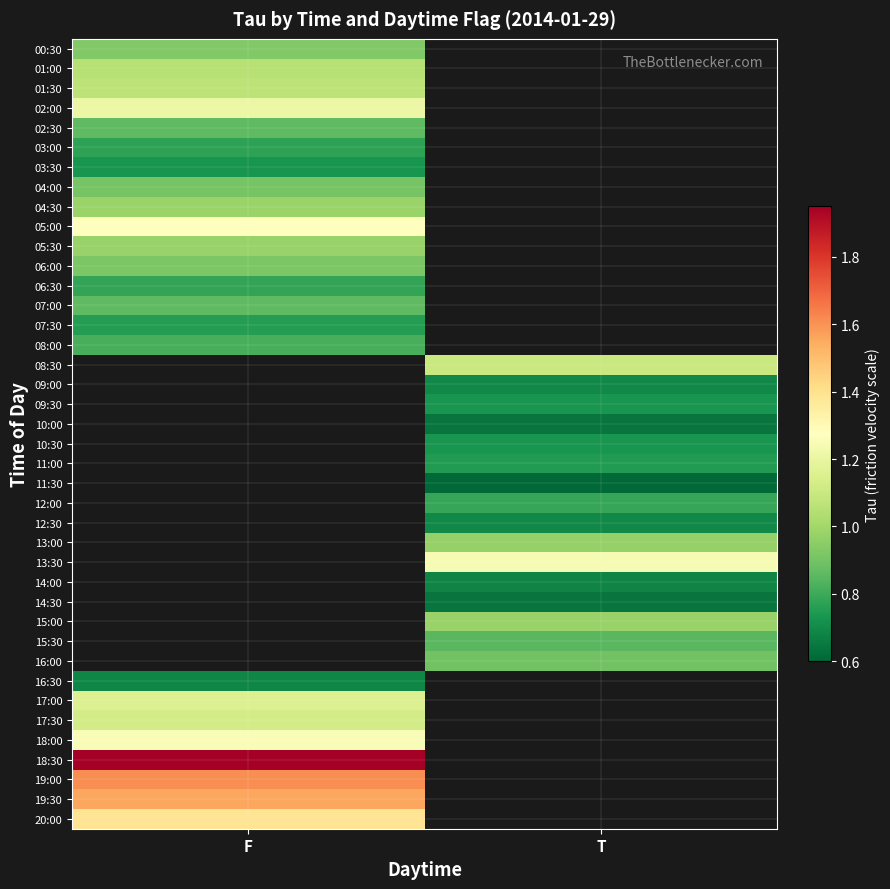

What is the minimum value shown in the chart?

0.6